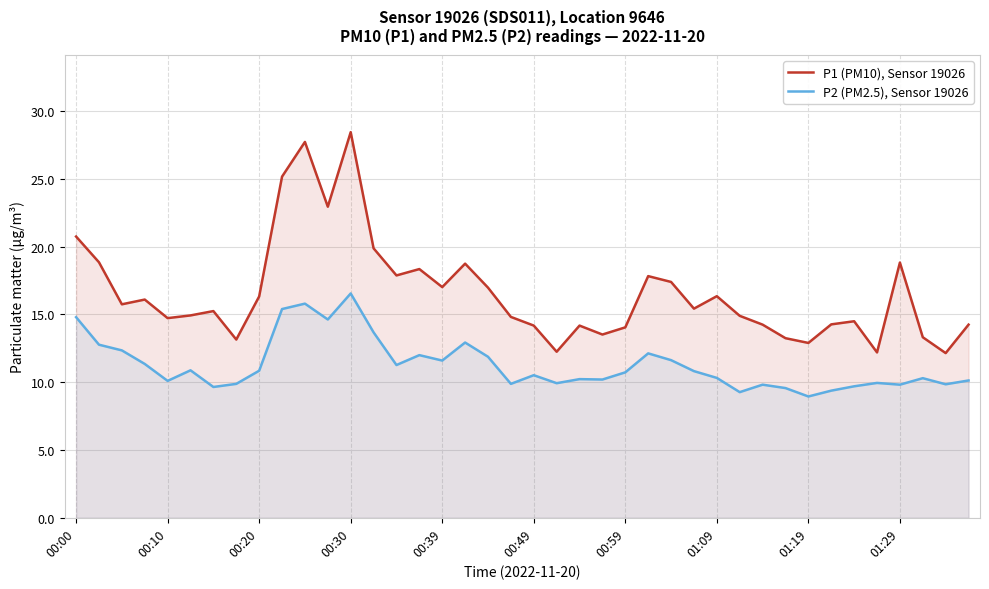

Is the value of P2 (PM2.5), Sensor 19026 at 18 greater than the value of P1 (PM10), Sensor 19026 at 21?

No